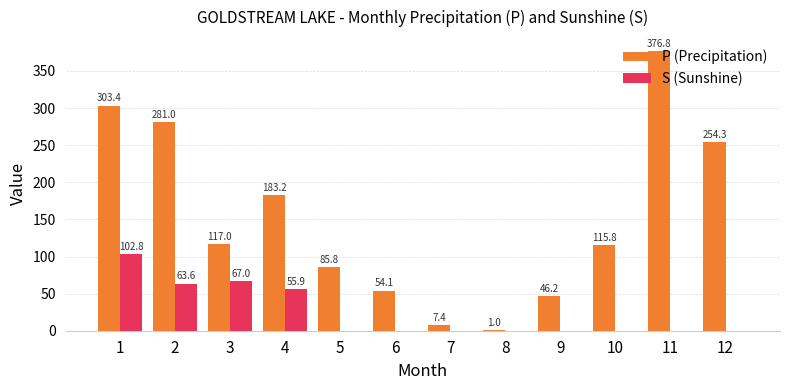

Read the S (Sunshine) value at 4.

55.9